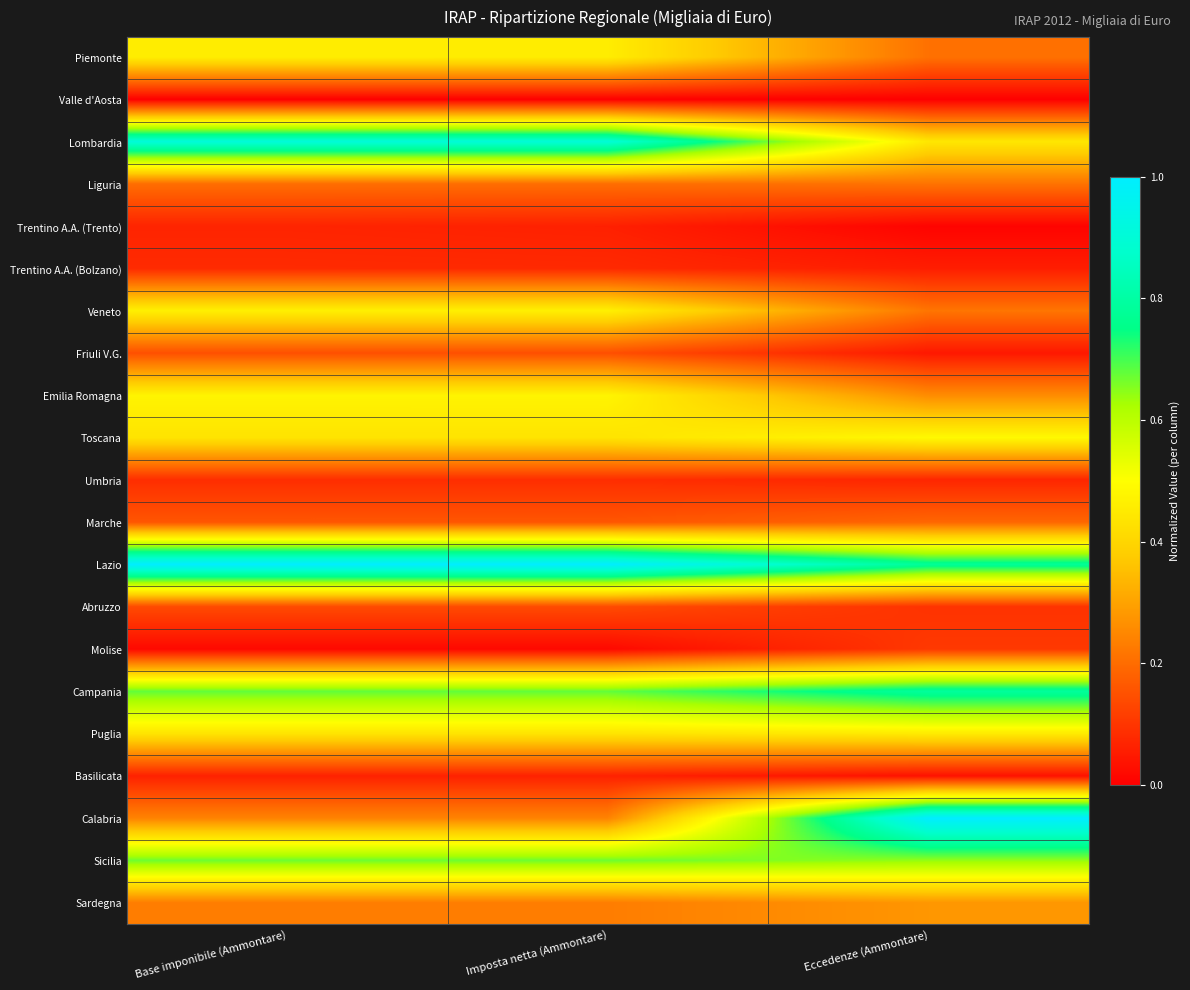

Reading right to left, what are all the values shown in this chart?

Piemonte: Eccedenze (Ammontare)=0.2	Imposta netta (Ammontare)=0.5	Base imponibile (Ammontare)=0.5
Valle d'Aosta: Eccedenze (Ammontare)=0.0	Imposta netta (Ammontare)=0.0	Base imponibile (Ammontare)=0.0
Lombardia: Eccedenze (Ammontare)=0.4	Imposta netta (Ammontare)=0.9	Base imponibile (Ammontare)=0.9
Liguria: Eccedenze (Ammontare)=0.2	Imposta netta (Ammontare)=0.2	Base imponibile (Ammontare)=0.2
Trentino A.A. (Trento): Eccedenze (Ammontare)=0.0	Imposta netta (Ammontare)=0.1	Base imponibile (Ammontare)=0.1
Trentino A.A. (Bolzano): Eccedenze (Ammontare)=0.1	Imposta netta (Ammontare)=0.1	Base imponibile (Ammontare)=0.1
Veneto: Eccedenze (Ammontare)=0.2	Imposta netta (Ammontare)=0.5	Base imponibile (Ammontare)=0.5
Friuli V.G.: Eccedenze (Ammontare)=0.0	Imposta netta (Ammontare)=0.1	Base imponibile (Ammontare)=0.1
Emilia Romagna: Eccedenze (Ammontare)=0.3	Imposta netta (Ammontare)=0.5	Base imponibile (Ammontare)=0.5
Toscana: Eccedenze (Ammontare)=0.5	Imposta netta (Ammontare)=0.4	Base imponibile (Ammontare)=0.4
Umbria: Eccedenze (Ammontare)=0.1	Imposta netta (Ammontare)=0.1	Base imponibile (Ammontare)=0.1
Marche: Eccedenze (Ammontare)=0.2	Imposta netta (Ammontare)=0.2	Base imponibile (Ammontare)=0.2
Lazio: Eccedenze (Ammontare)=0.8	Imposta netta (Ammontare)=1.0	Base imponibile (Ammontare)=1.0
Abruzzo: Eccedenze (Ammontare)=0.1	Imposta netta (Ammontare)=0.1	Base imponibile (Ammontare)=0.1
Molise: Eccedenze (Ammontare)=0.1	Imposta netta (Ammontare)=0.0	Base imponibile (Ammontare)=0.0
Campania: Eccedenze (Ammontare)=0.8	Imposta netta (Ammontare)=0.7	Base imponibile (Ammontare)=0.7
Puglia: Eccedenze (Ammontare)=0.5	Imposta netta (Ammontare)=0.4	Base imponibile (Ammontare)=0.4
Basilicata: Eccedenze (Ammontare)=0.0	Imposta netta (Ammontare)=0.1	Base imponibile (Ammontare)=0.1
Calabria: Eccedenze (Ammontare)=1.0	Imposta netta (Ammontare)=0.2	Base imponibile (Ammontare)=0.2
Sicilia: Eccedenze (Ammontare)=0.6	Imposta netta (Ammontare)=0.7	Base imponibile (Ammontare)=0.7
Sardegna: Eccedenze (Ammontare)=0.3	Imposta netta (Ammontare)=0.2	Base imponibile (Ammontare)=0.2